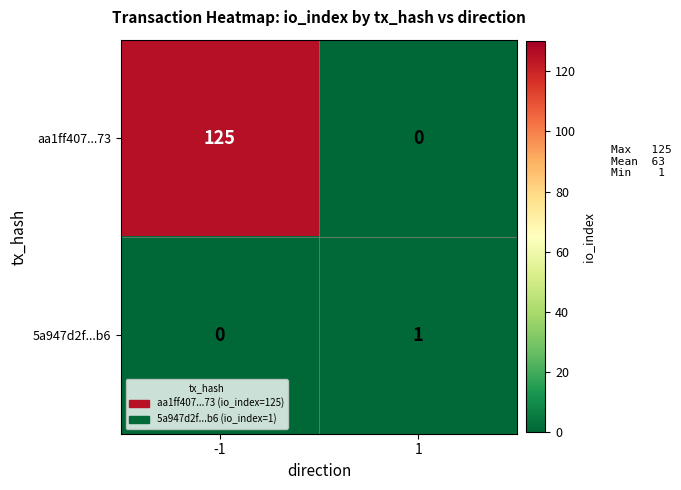

Rank the series by their average value, from highest to lowest.

aa1ff407...73, 5a947d2f...b6